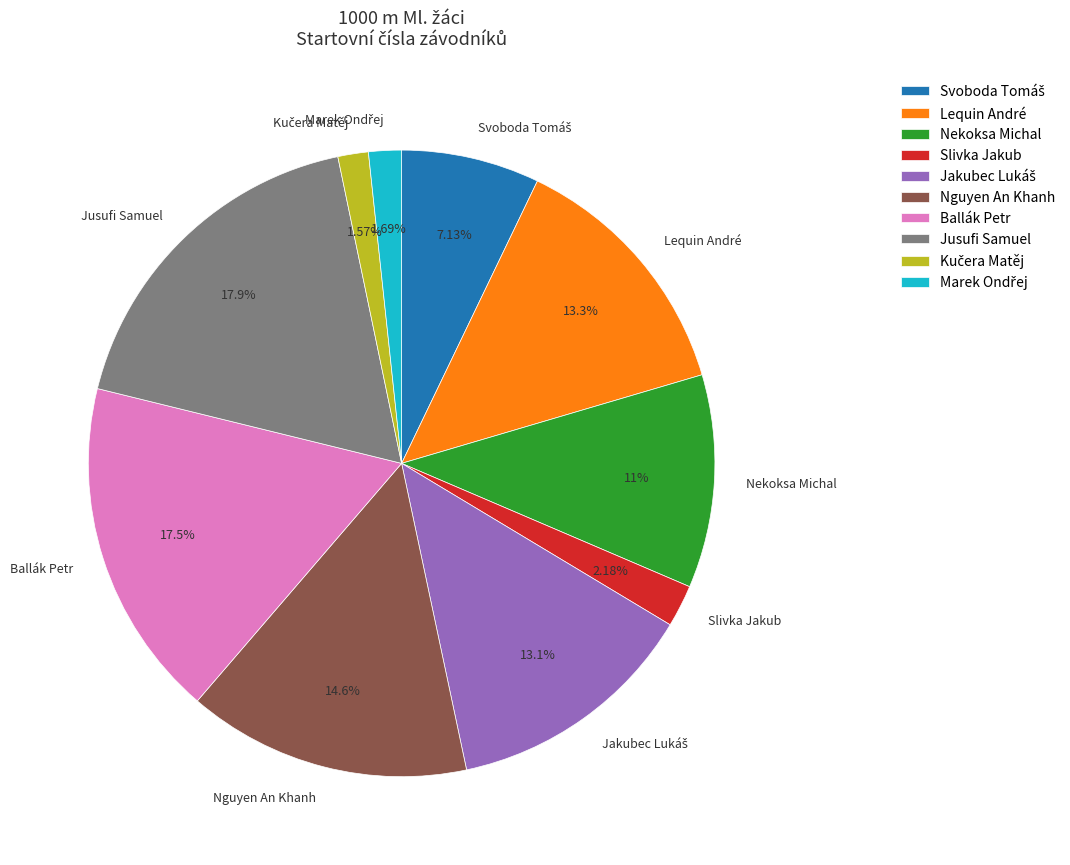

Which has a higher value, Slivka Jakub or Ballák Petr?

Ballák Petr